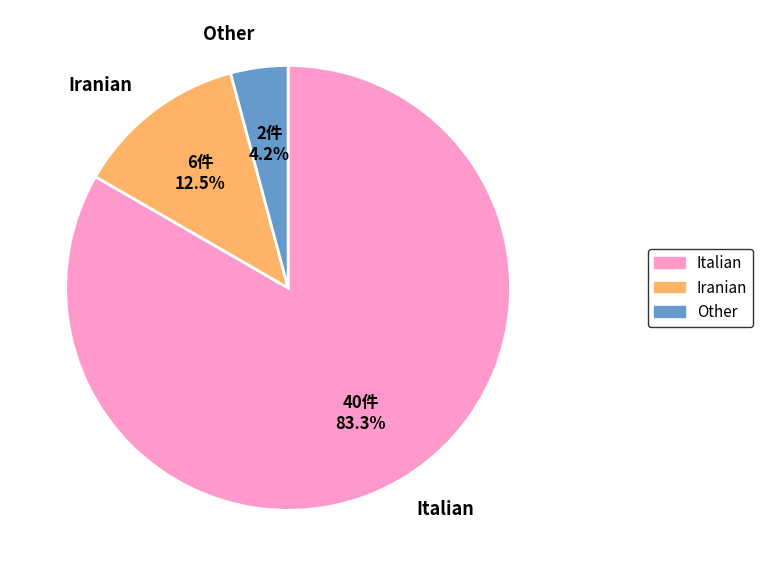

Is there a majority slice in this chart?

Yes